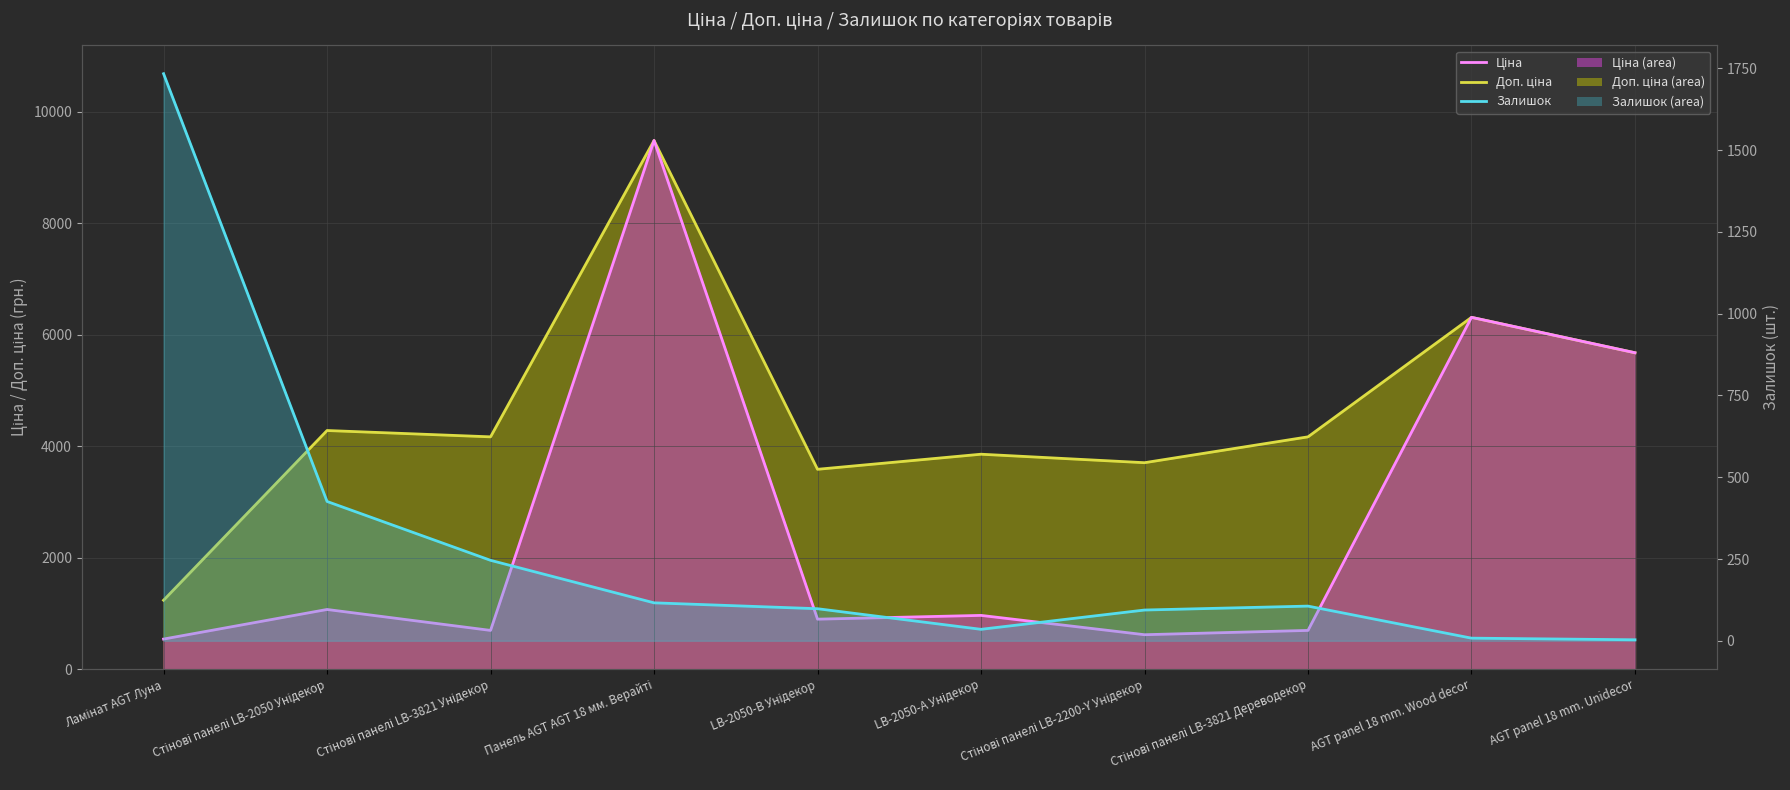

The value of Ціна at LB-2050-А Унідекор is 659.4. True or false?

False